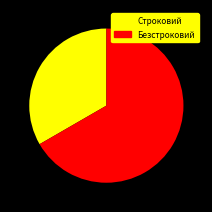

Combined, do Строковий and Безстроковий account for over 50%?

Yes